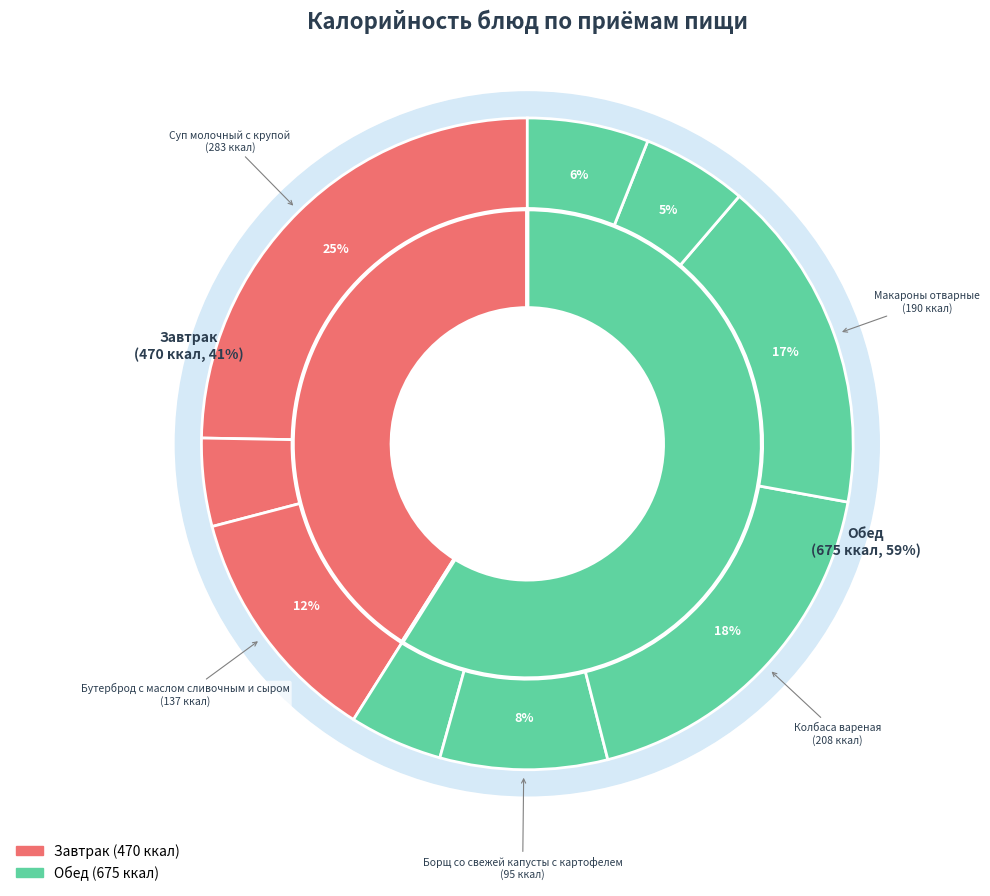

To the nearest percent, what portion does Салат из моркови и яблок represent?

5%